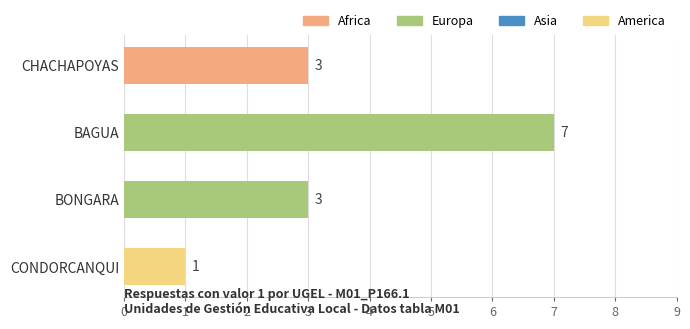

What is the label of the 1st bar from the top?

CHACHAPOYAS